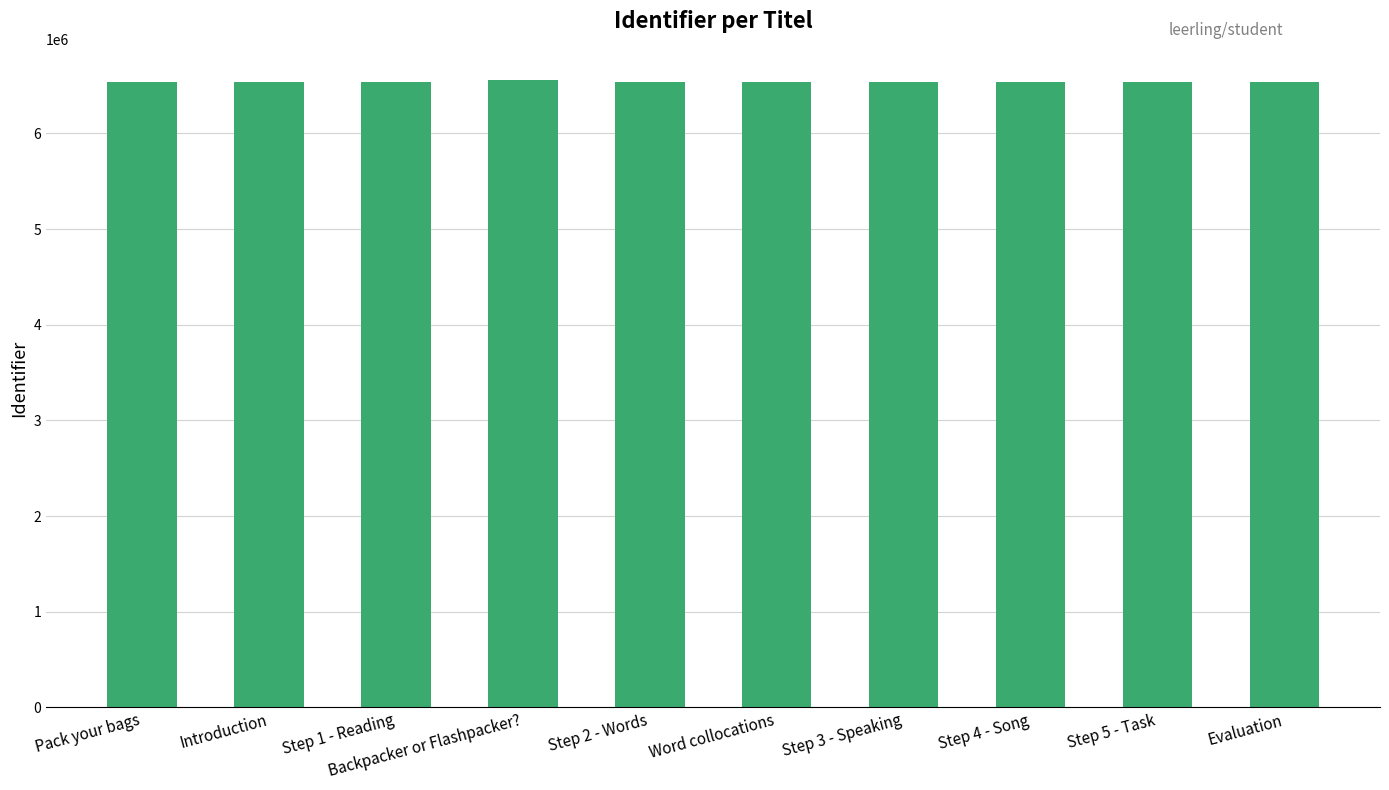

What is the sum of the values at Step 4 - Song and Step 5 - Task?

13072405